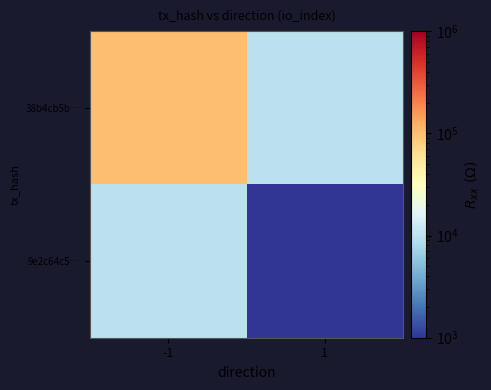

What is the smallest value displayed?

1000